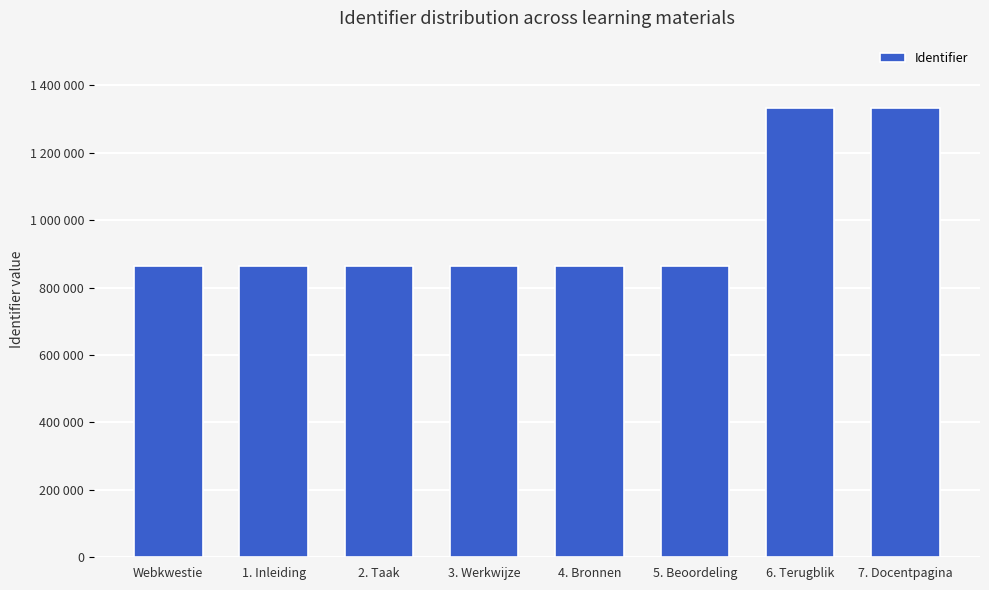

Does the chart contain any negative values?

No